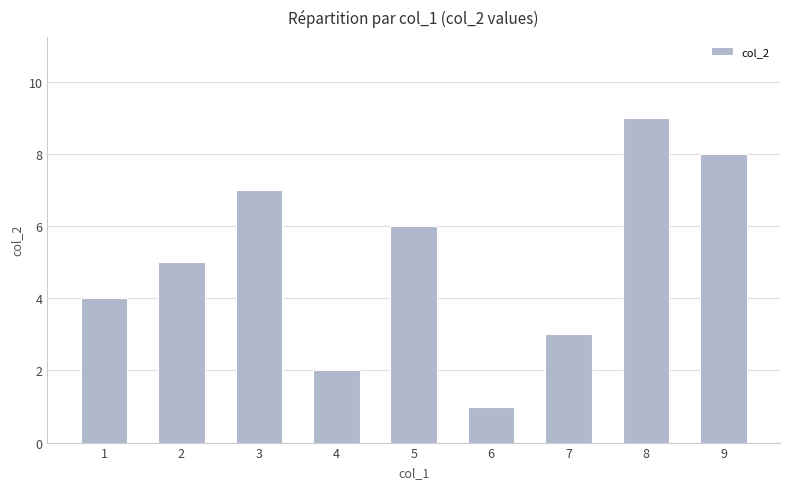

Does the chart contain stacked bars?

No